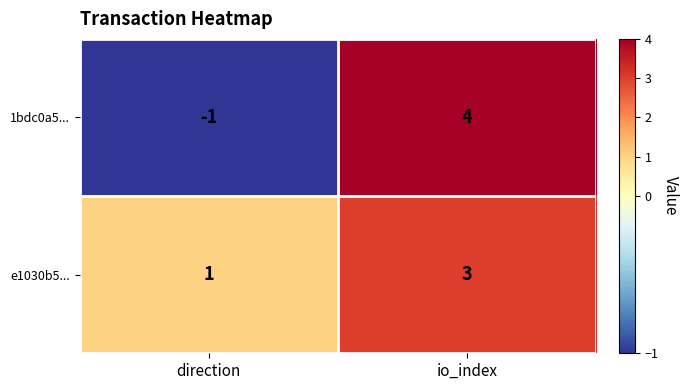

How many series are shown in this chart?

2